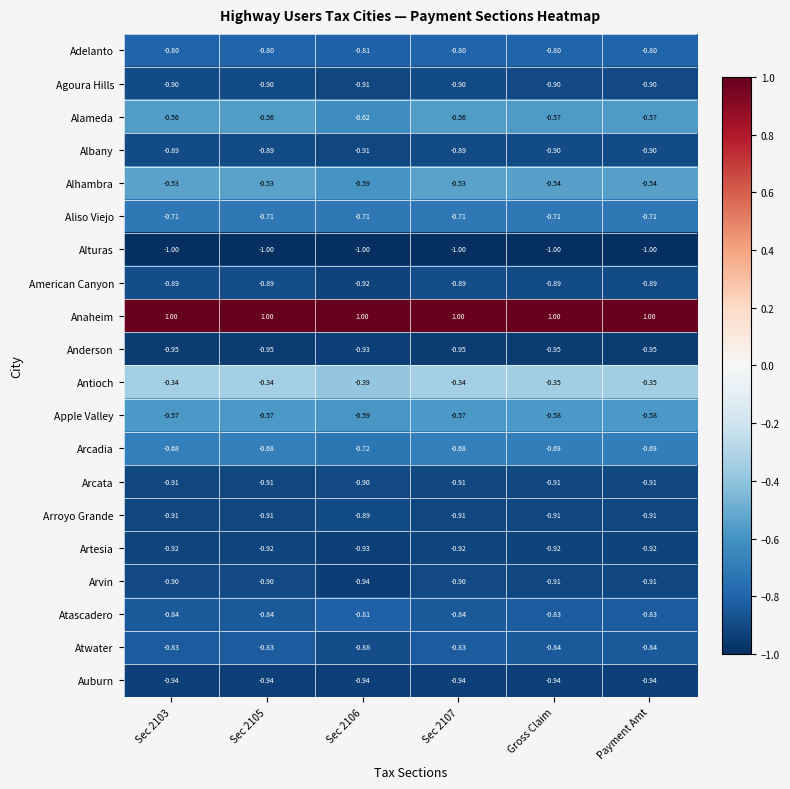

At how many categories does at least one series exceed 0?

6